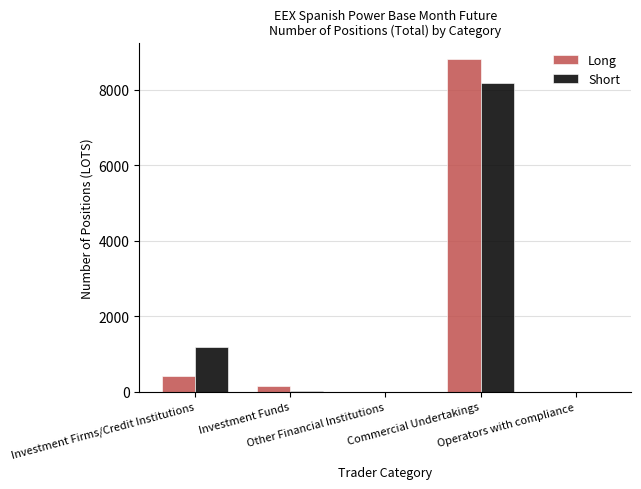

Between Commercial Undertakings and Operators with compliance, which series saw the biggest shift?

Long